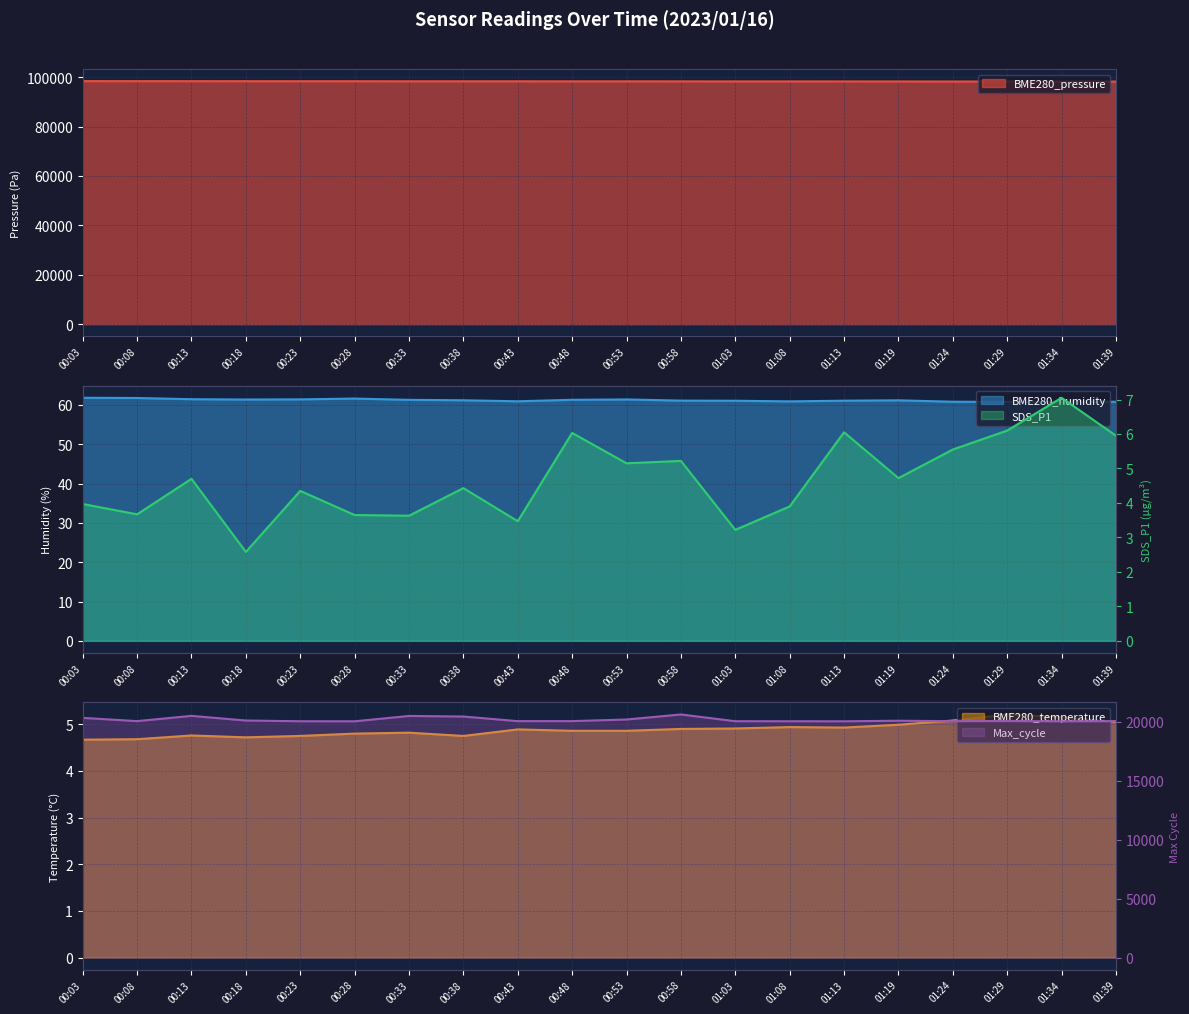

Is the value of BME280_pressure at 01:34 greater than the value of BME280_humidity at 00:08?

Yes